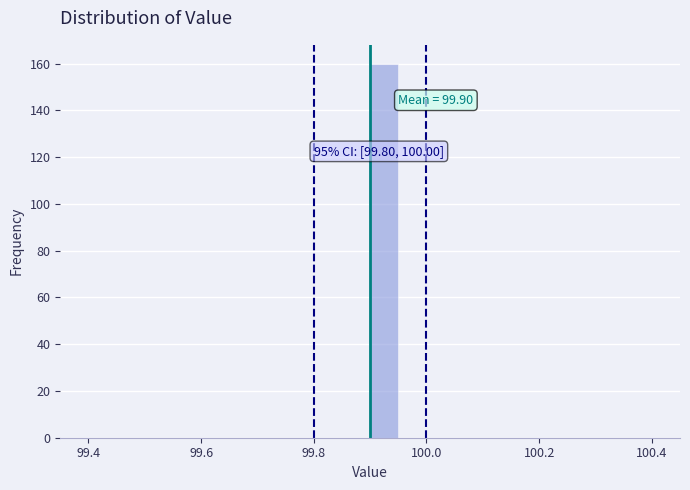

Around what value on the x-axis is the tallest bar? Give the approximate position of its centre, as read against the axis.

99.92